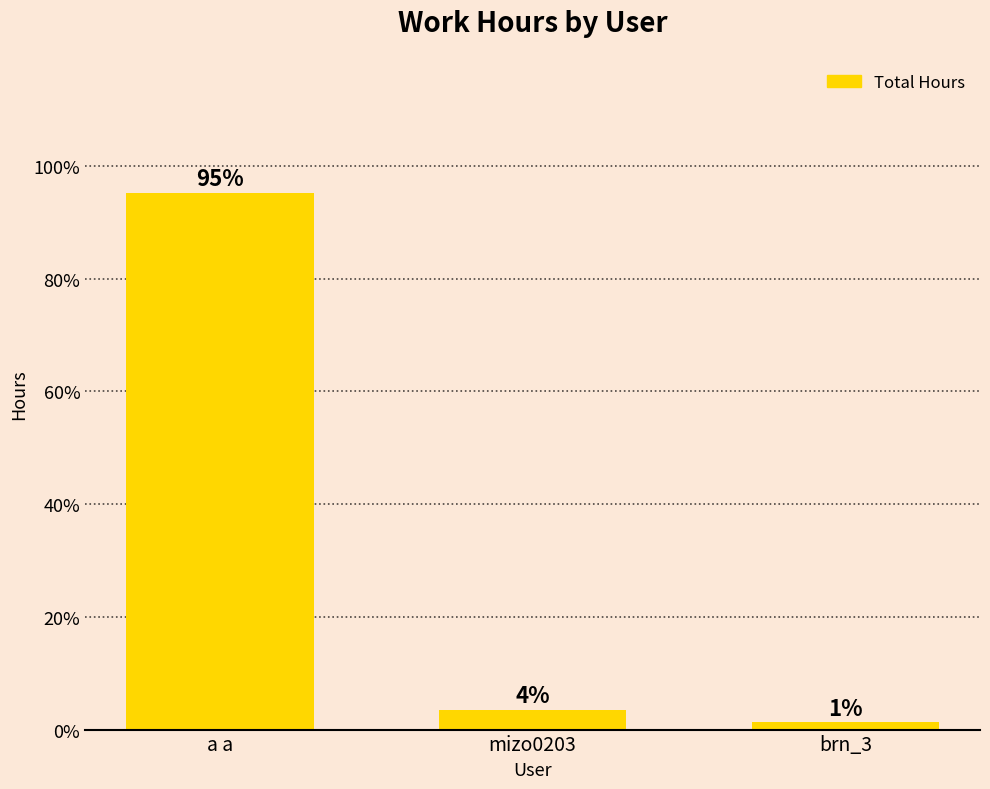

Rank the categories by value from lowest to highest.

brn_3, mizo0203, a a